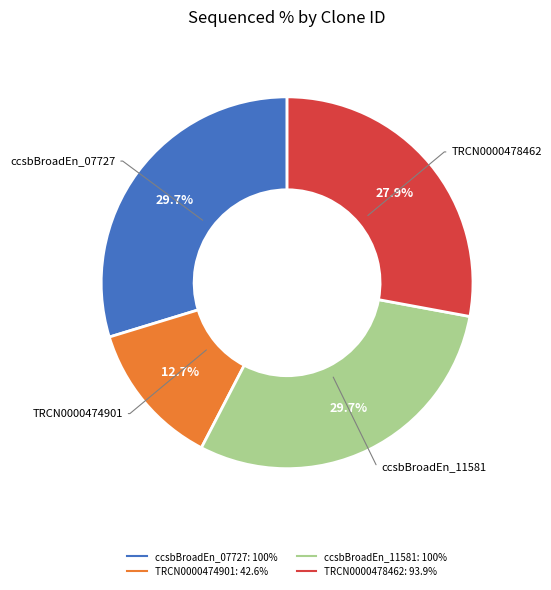

Does any single category account for the majority?

No